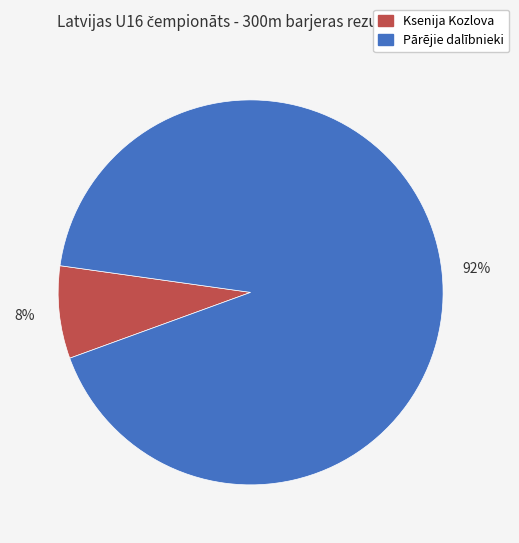

Count the number of slices in the pie.

2